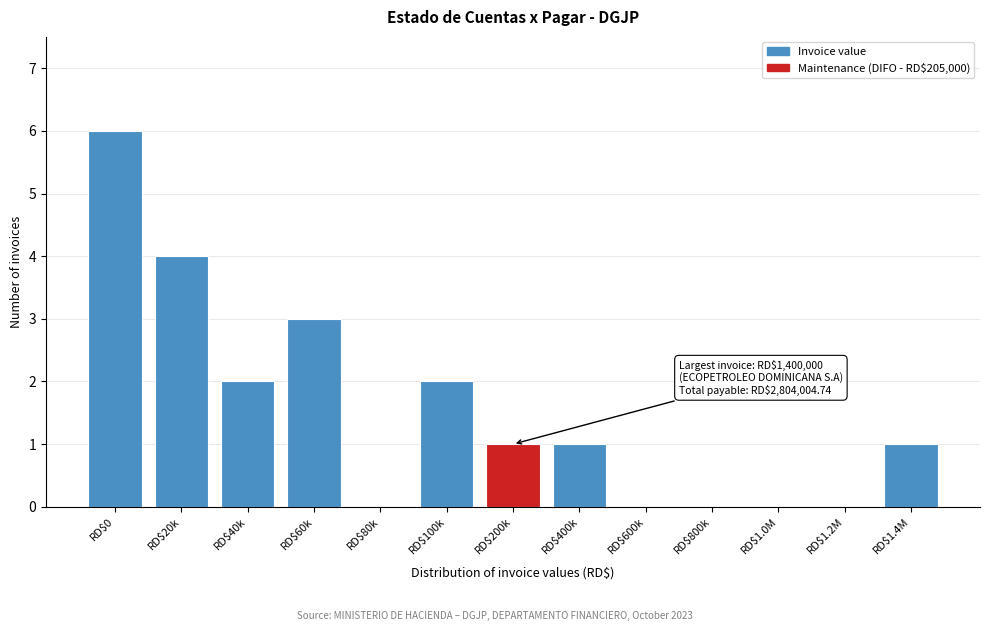

What is the greatest value displayed?

6